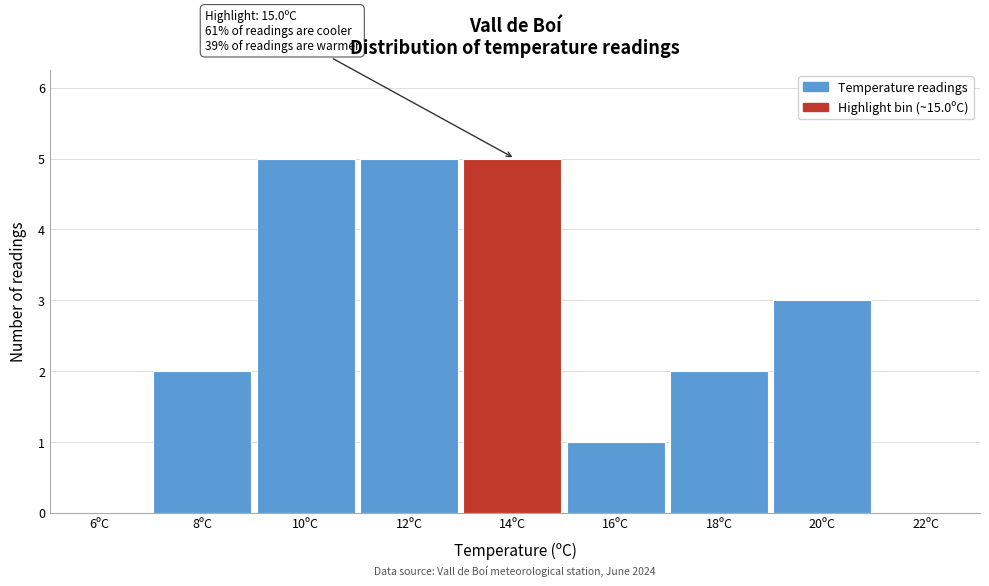

Reading left to right, list all the values displayed in this chart.

6ºC=0	8ºC=2	10ºC=5	12ºC=5	14ºC=5	16ºC=1	18ºC=2	20ºC=3	22ºC=0